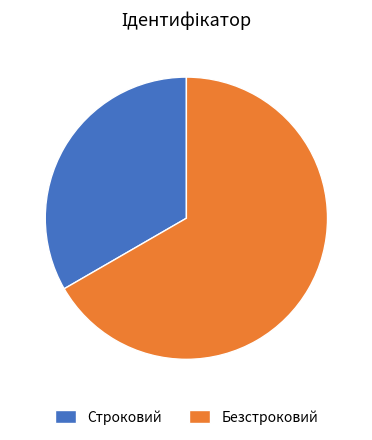

Which category accounts for the majority?

Безстроковий